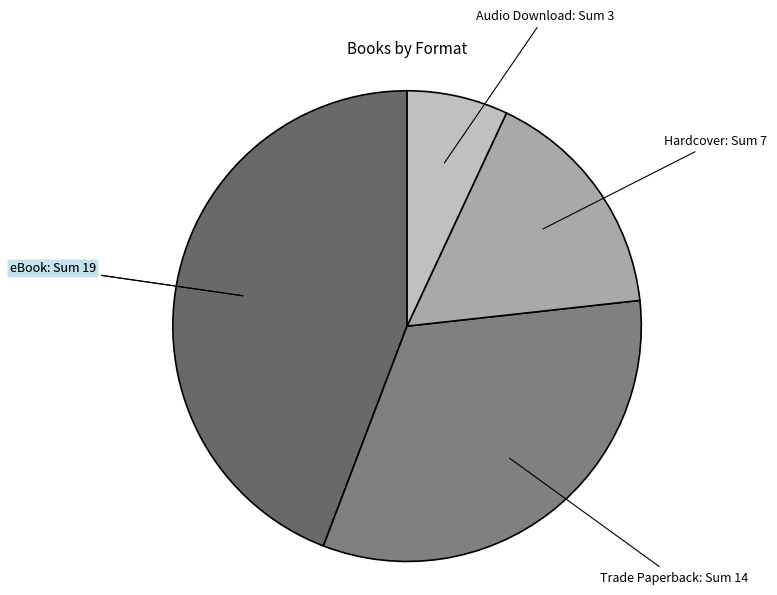

True or false: Trade Paperback accounts for 33% of the total.

True